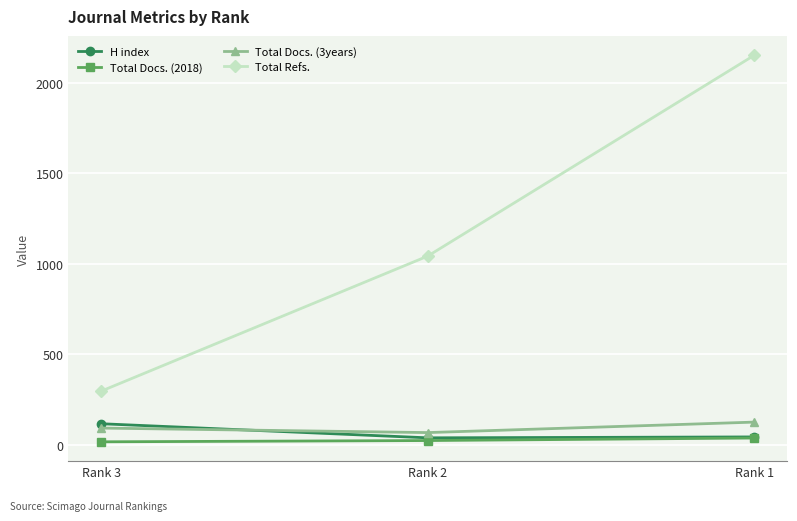

Which series has the largest range (max minus min)?

Total Refs.